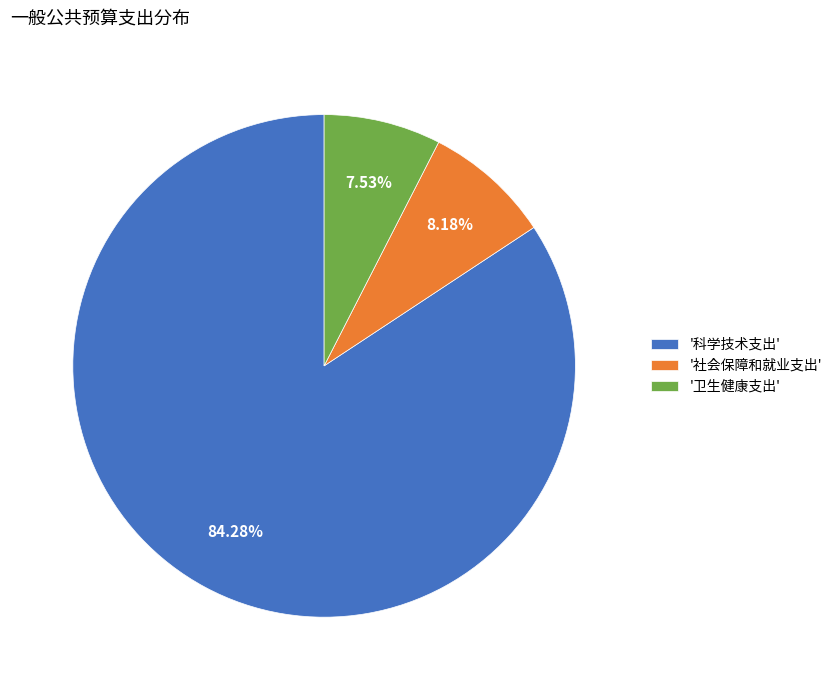

Which slice represents more than half of the pie?

'科学技术支出'